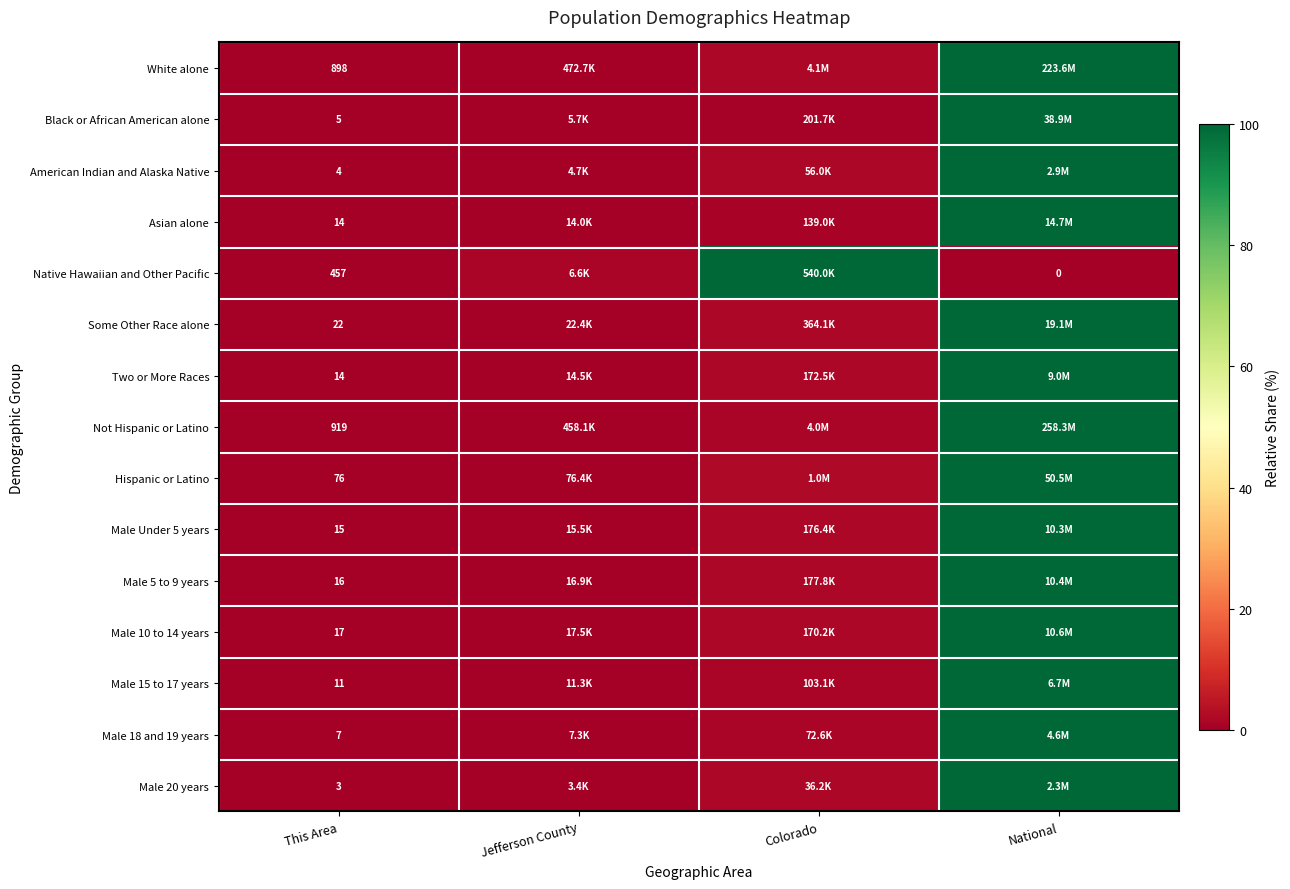

How many values in the Male 5 to 9 years series exceed 1?

2